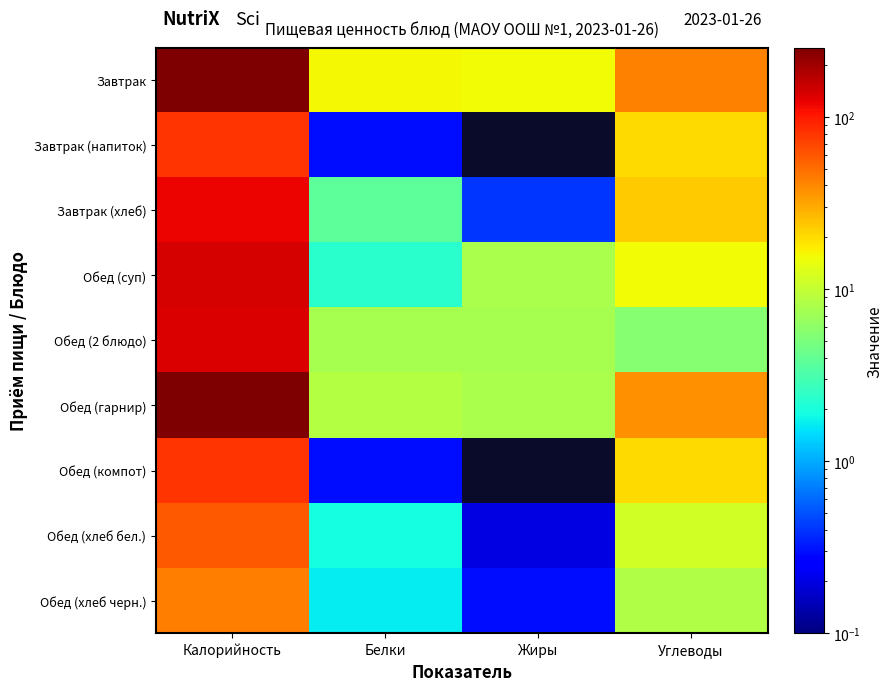

What is the maximum value shown in the chart?

253.1